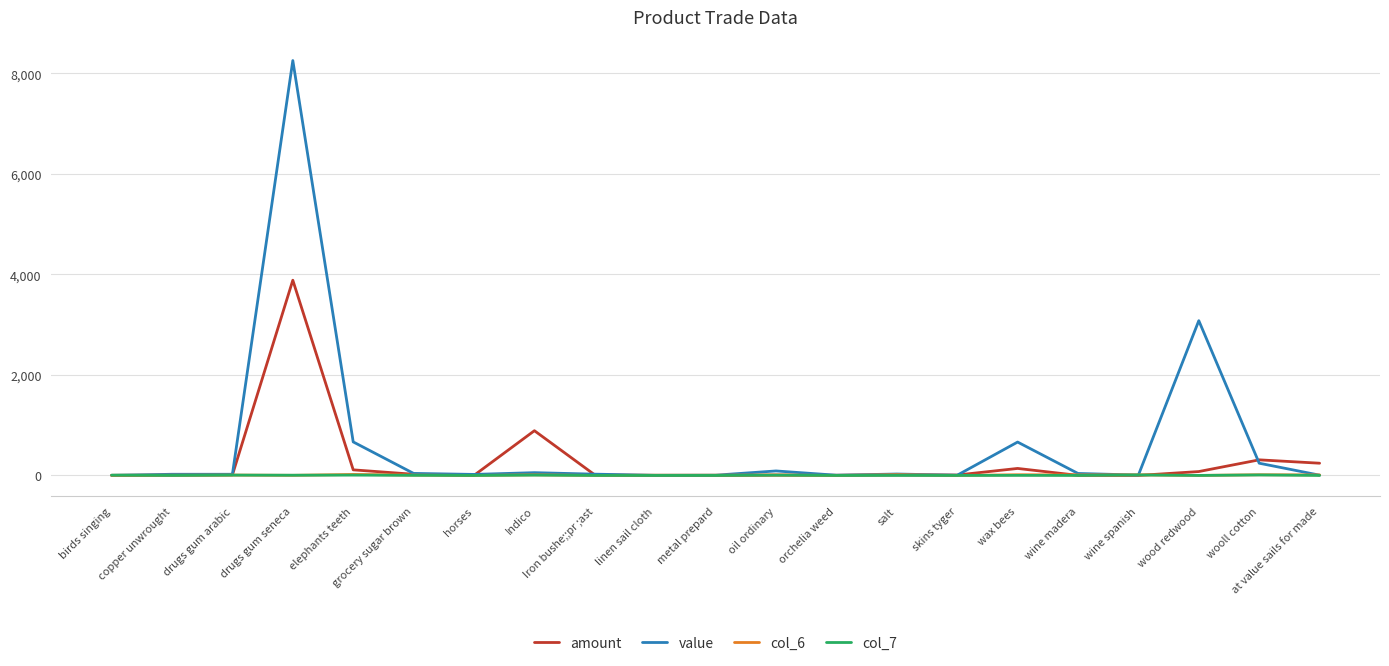

Where is amount nearest to the value 1942?

Indico